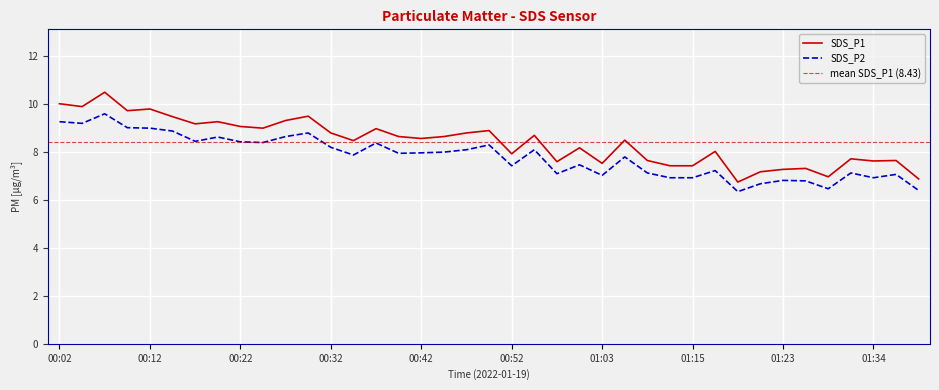

True or false: SDS_P1 has a value of 8.5 at 01:05.

True